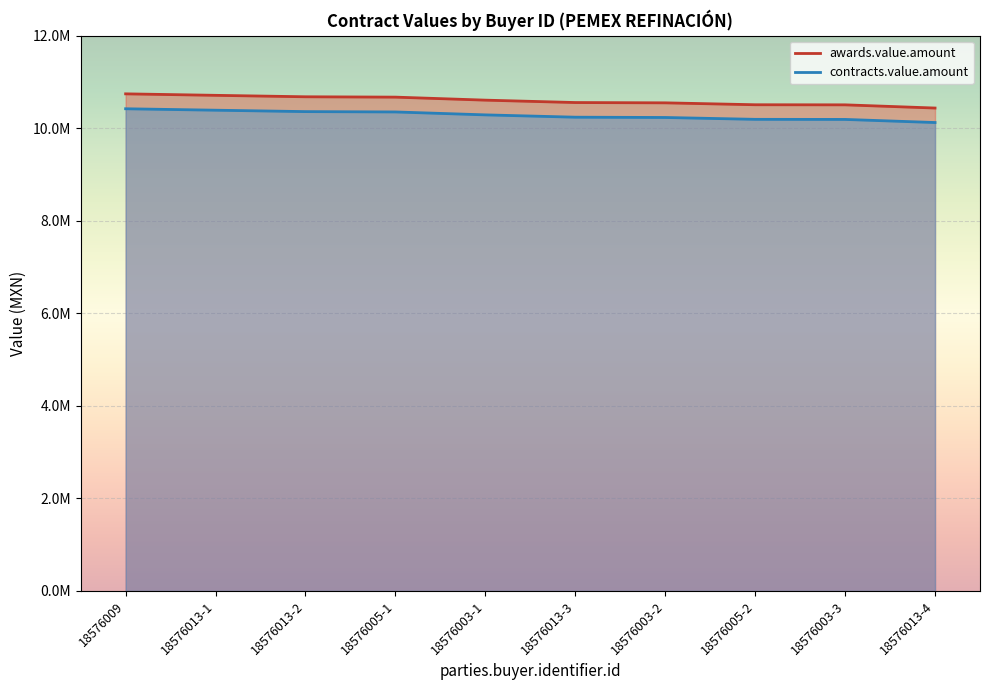

What is the value of the contracts.value.amount point at the 1st from the left?

10421884.8